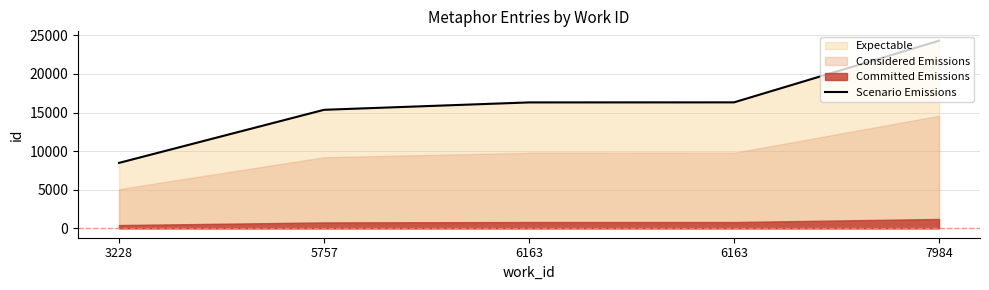

What is the approximate value at 7984, to the nearest 50?

24300